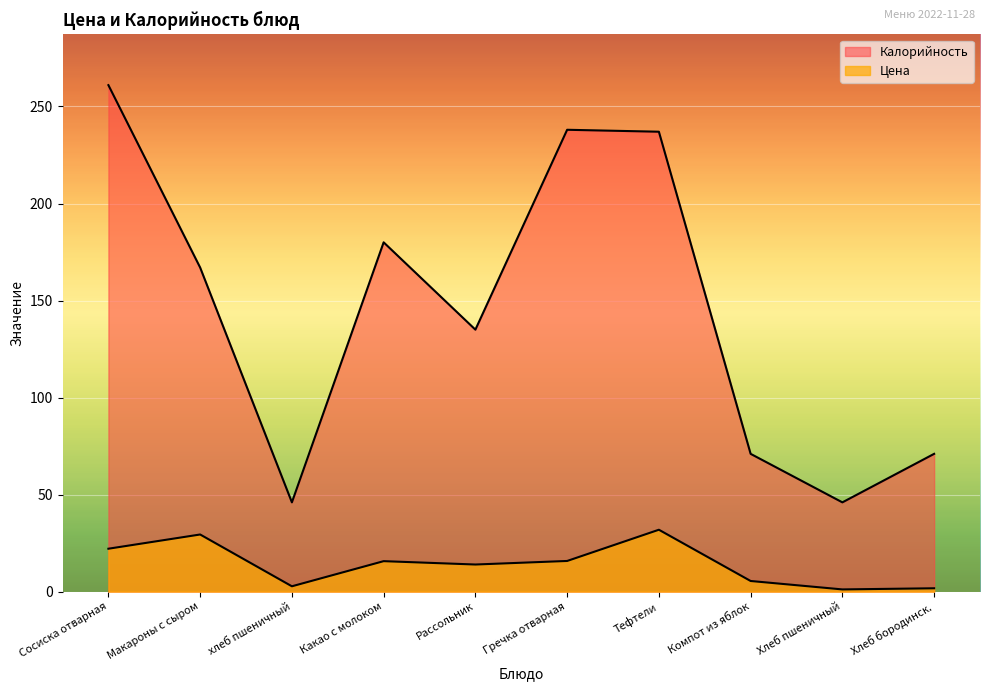

What is the label of the 9th point from the right?

Макароны с сыром